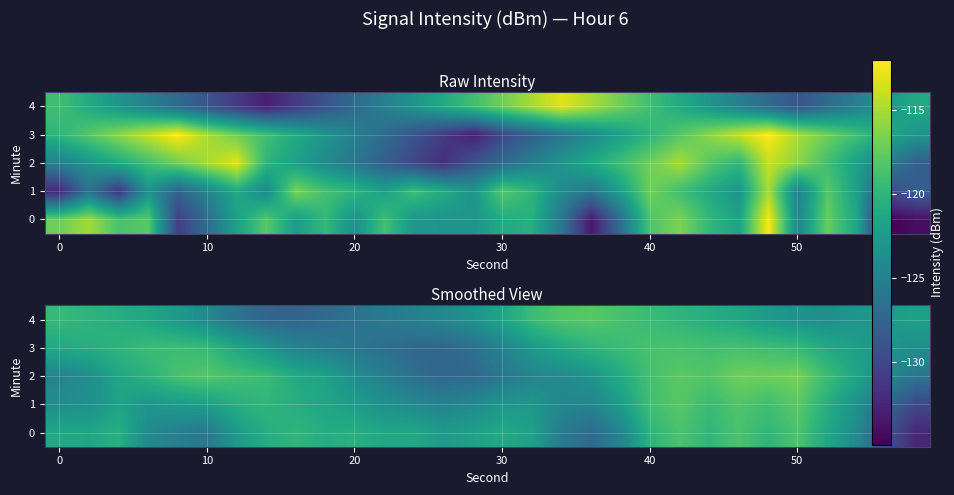

How many categories are shown in the chart?

30